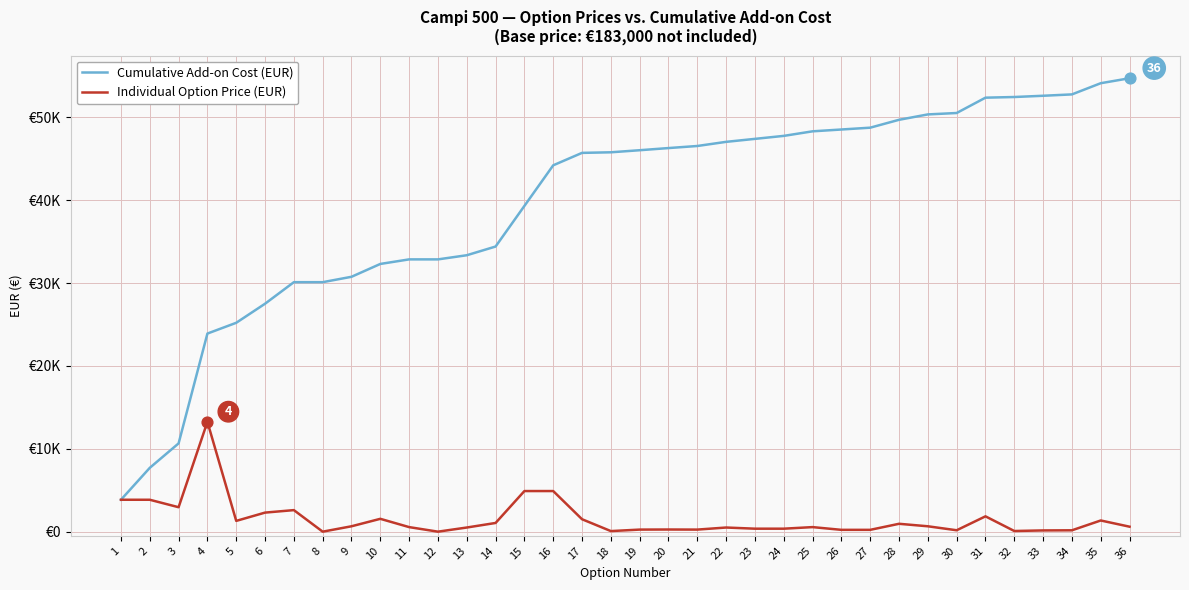

Is the value of Cumulative Add-on Cost (EUR) at 13 greater than the value of Individual Option Price (EUR) at 35?

Yes